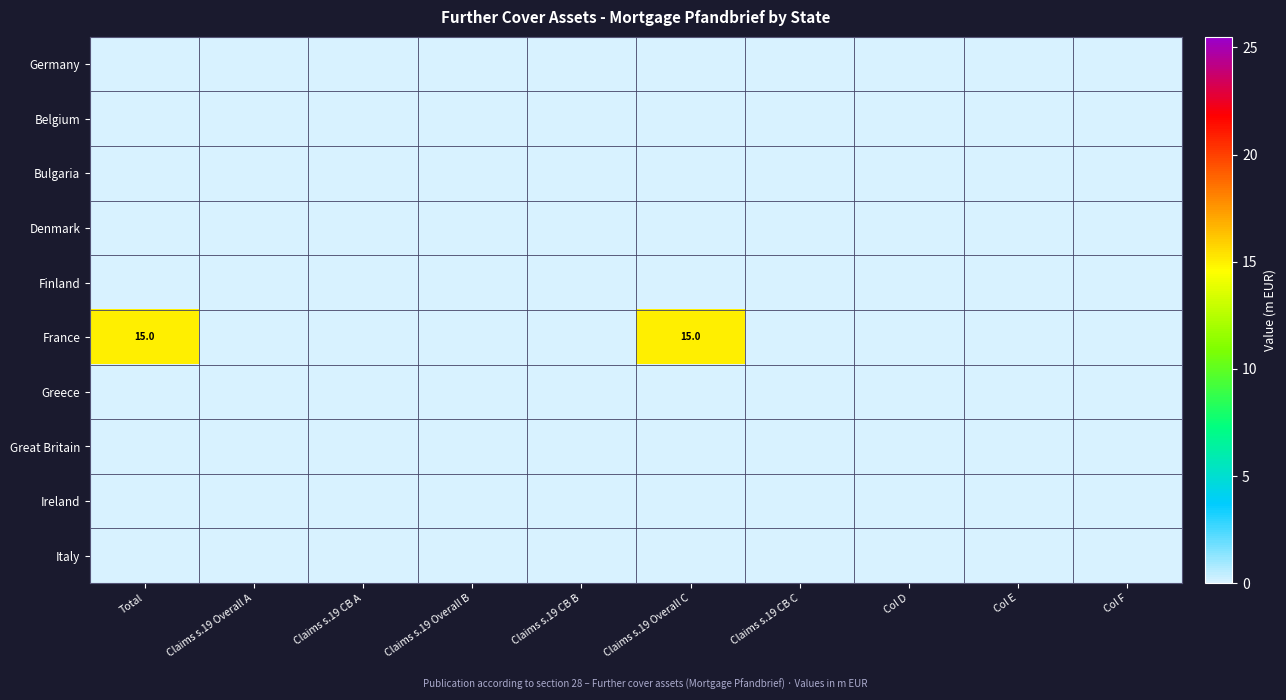

List the labels in order of Germany value, largest first.

Total, Claims s.19 Overall A, Claims s.19 CB A, Claims s.19 Overall B, Claims s.19 CB B, Claims s.19 Overall C, Claims s.19 CB C, Col D, Col E, Col F